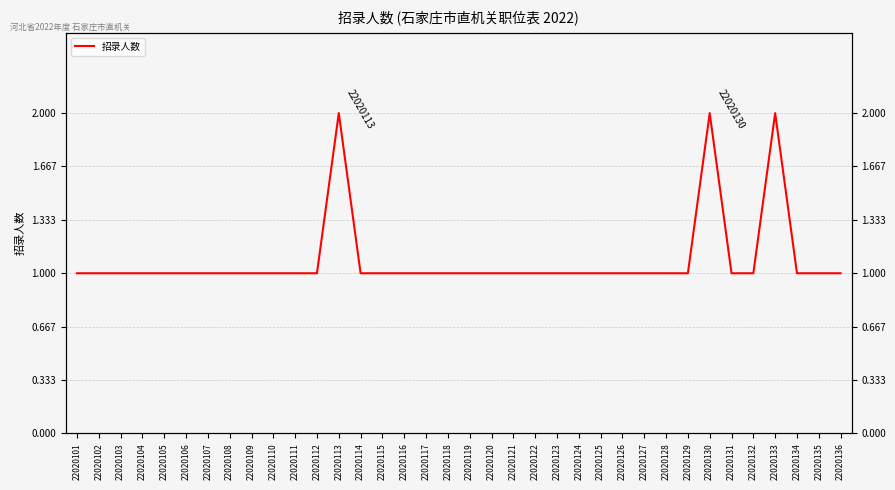

Which label corresponds to the smallest value in the chart?

22020101